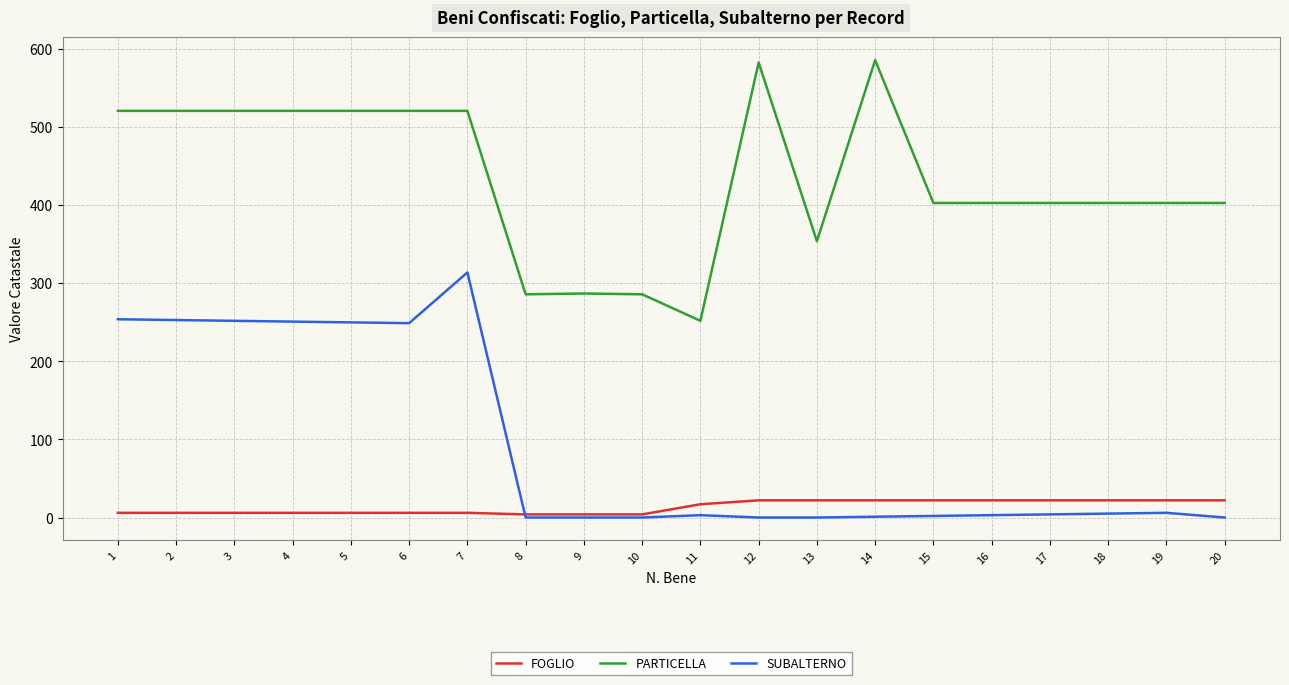

Does the chart have visible grid lines?

Yes